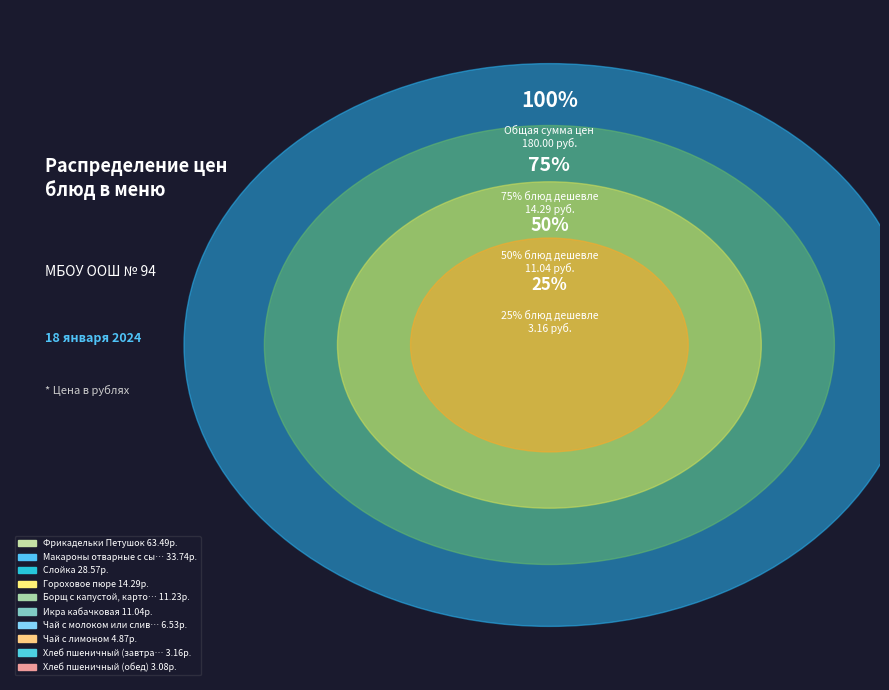

What percentage is the Чай с молоком или сливками slice, to the nearest percent?

4%